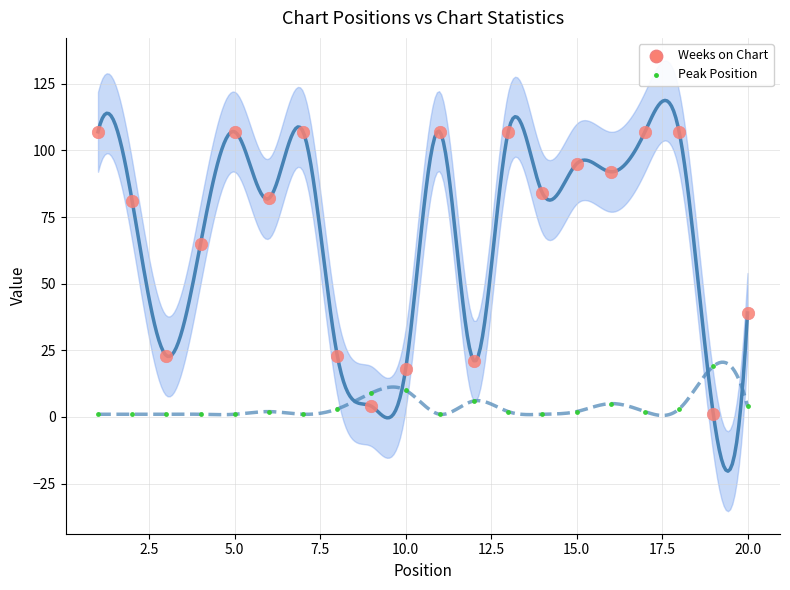

At which category is the sum across all series the highest?

18